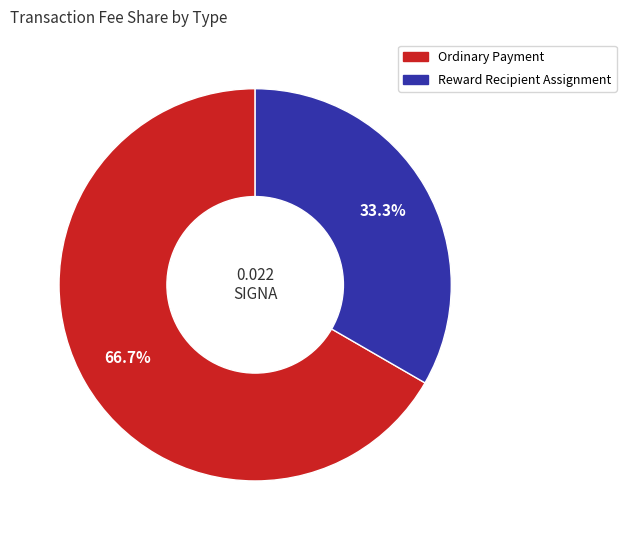

What is the smallest slice in the pie chart?

Reward Recipient Assignment